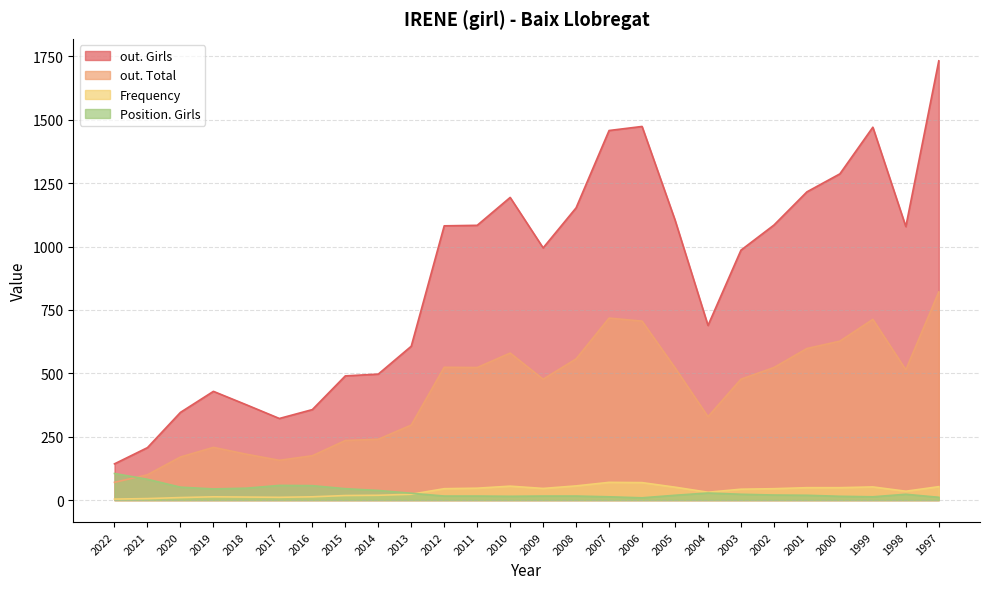

Count the number of data series in this chart.

4